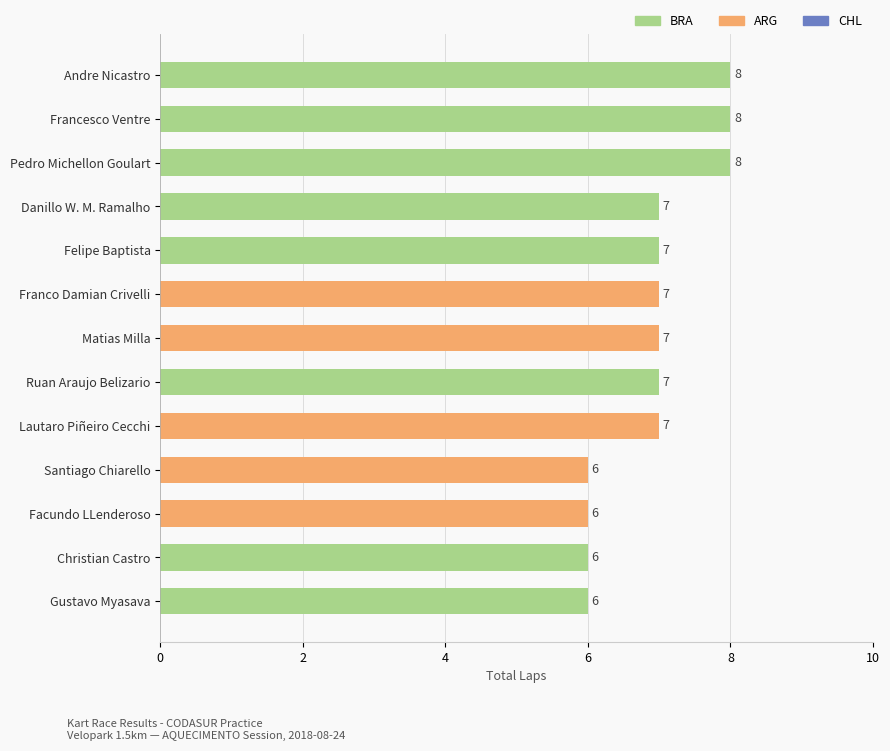

Read the value at Matias Milla.

7